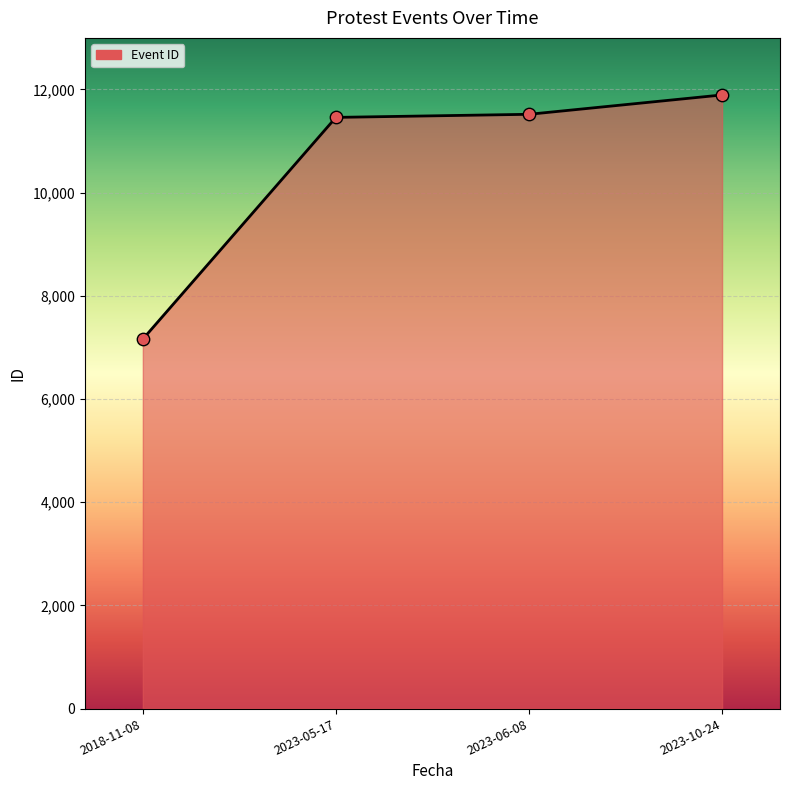

Which has a higher value, 2023-05-17 or 2023-10-24?

2023-10-24